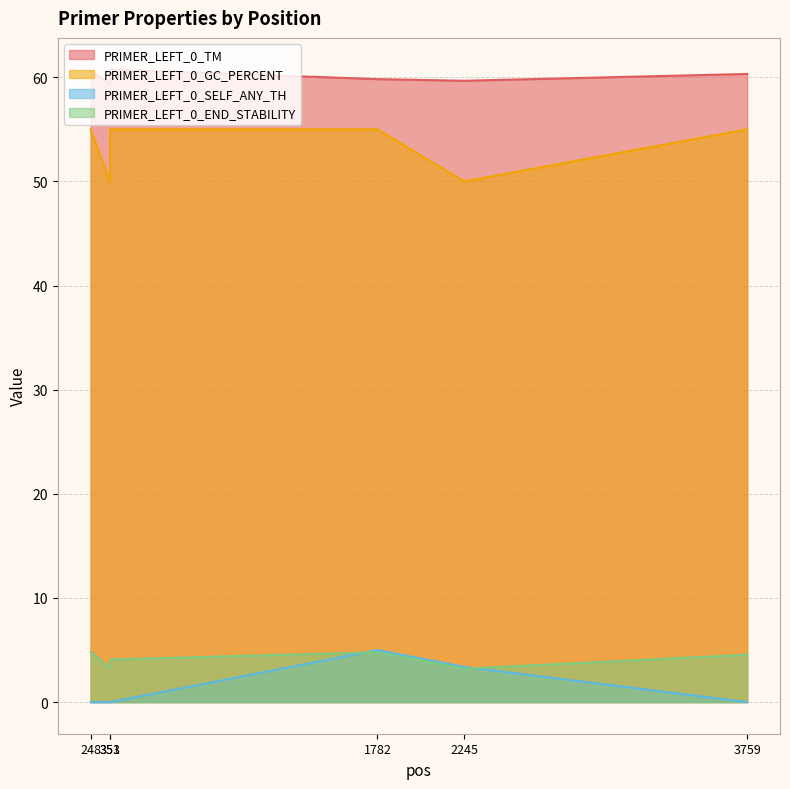

At which category is the sum across all series the highest?

1782